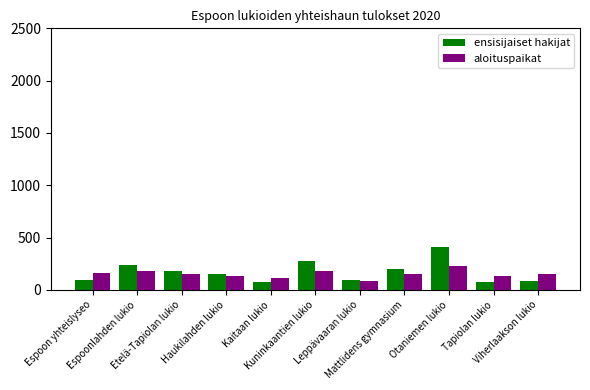

What position from the right is Leppävaaran lukio?

5